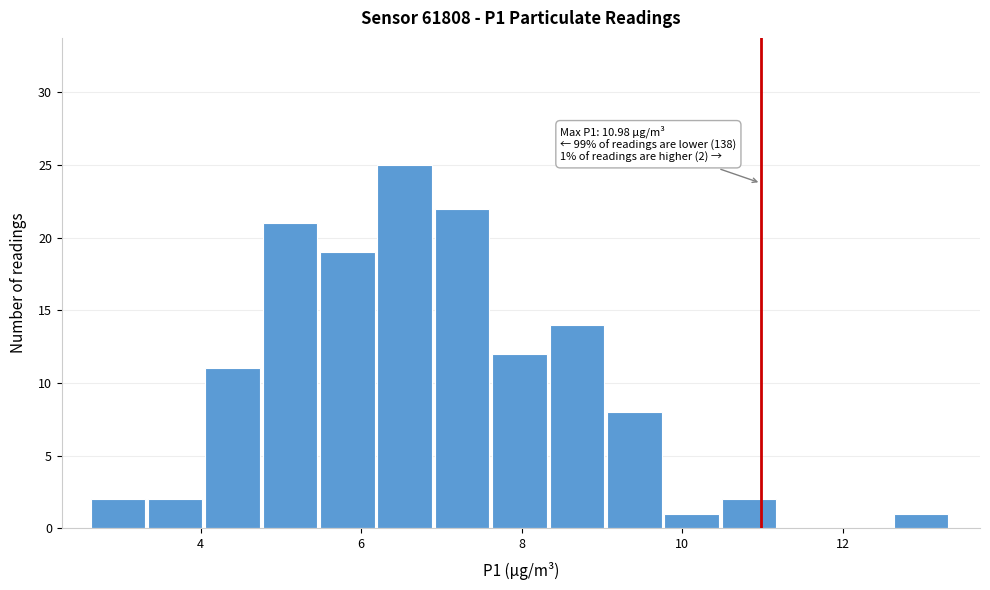

Around what value on the x-axis is the tallest bar? Give the approximate position of its centre, as read against the axis.

6.6